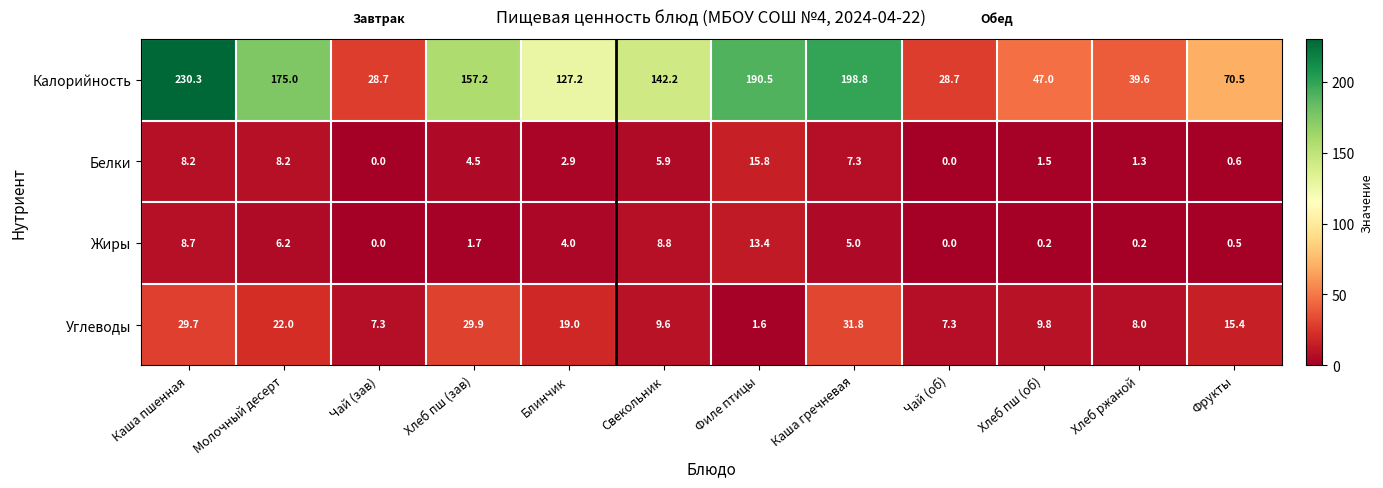

At which label does Белки first exceed 4?

Каша пшенная